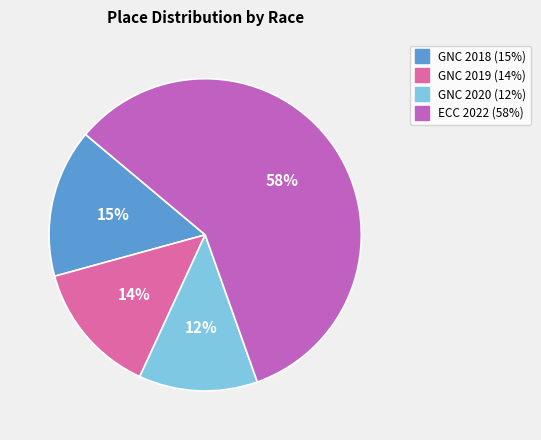

Does any single category account for the majority?

Yes